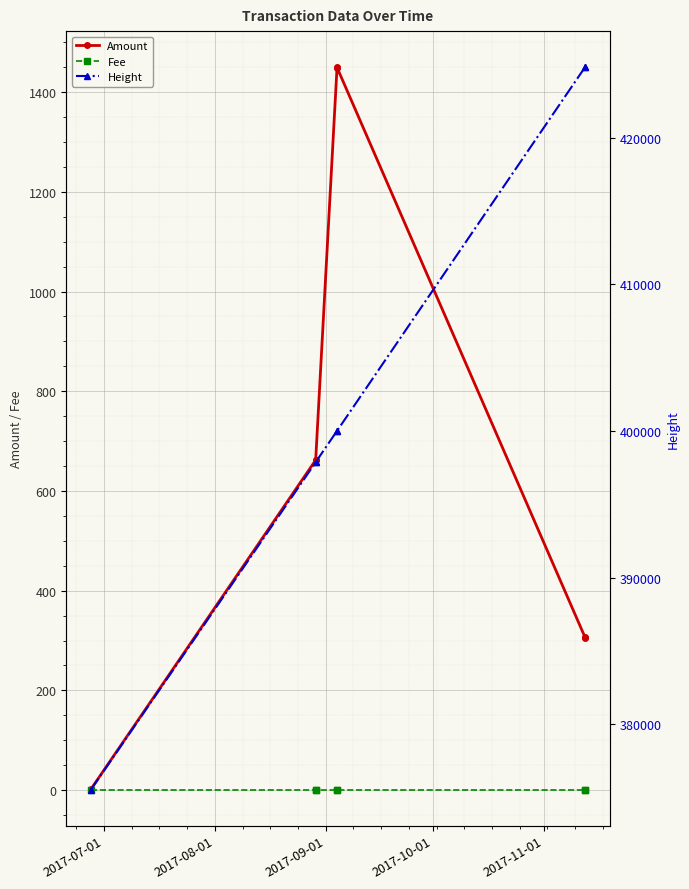

True or false: Amount has more than 0 interior local peaks.

True